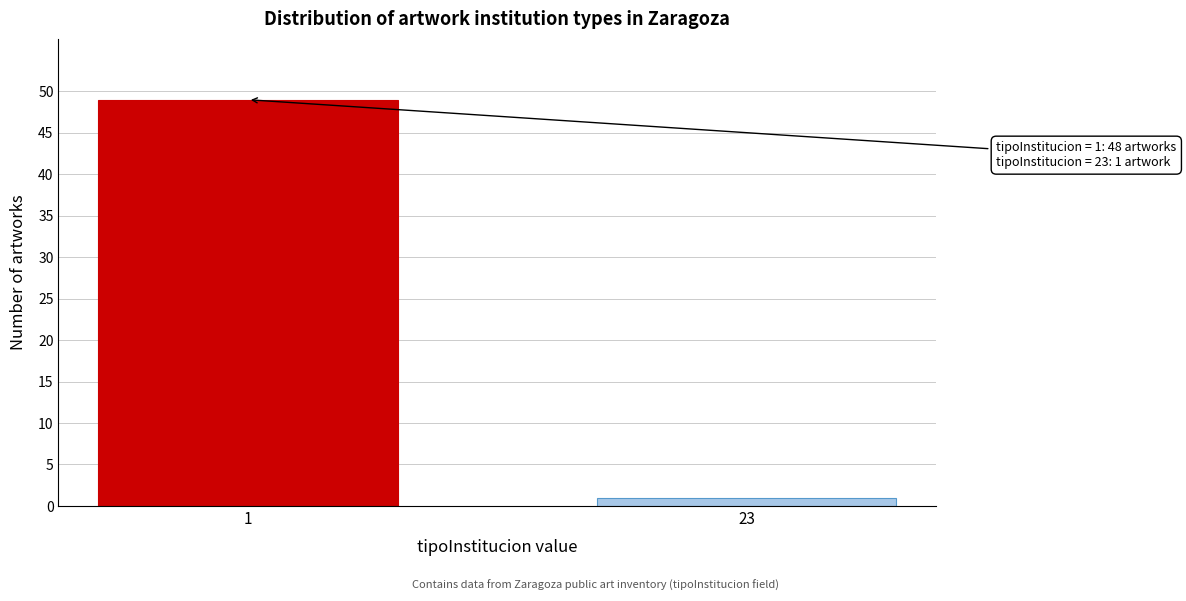

Reading right to left, transcribe all the data shown in this chart.

23=1	1=49